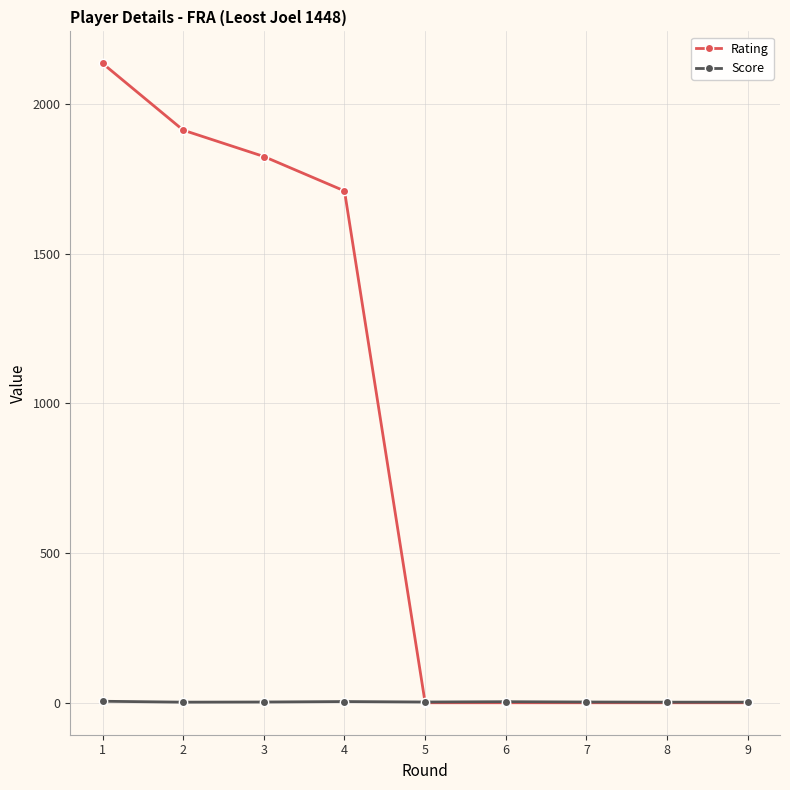

How many lines are shown in the chart?

2